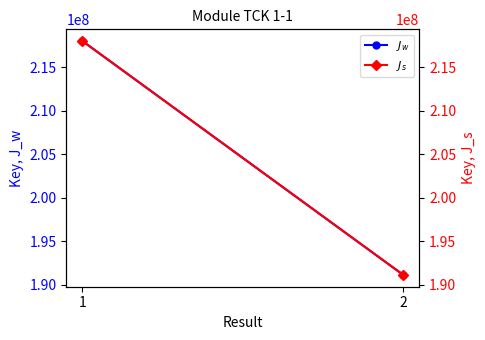

At how many categories does at least one series exceed 200695941?

1